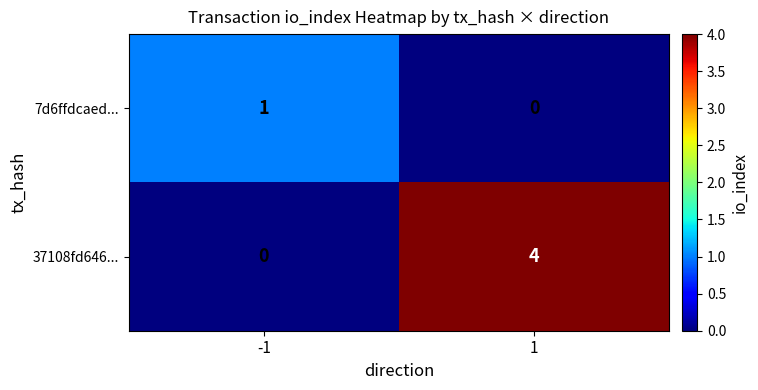

The 37108fd646... series shows 0 at -1. True or false?

True